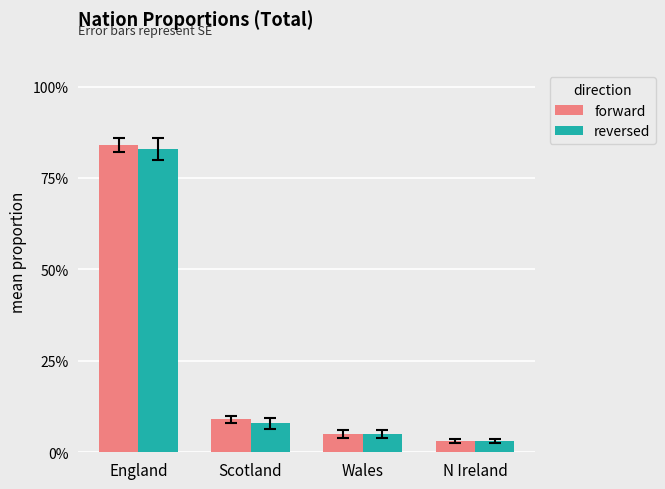

Is the value of reversed at Scotland greater than the value of forward at England?

No